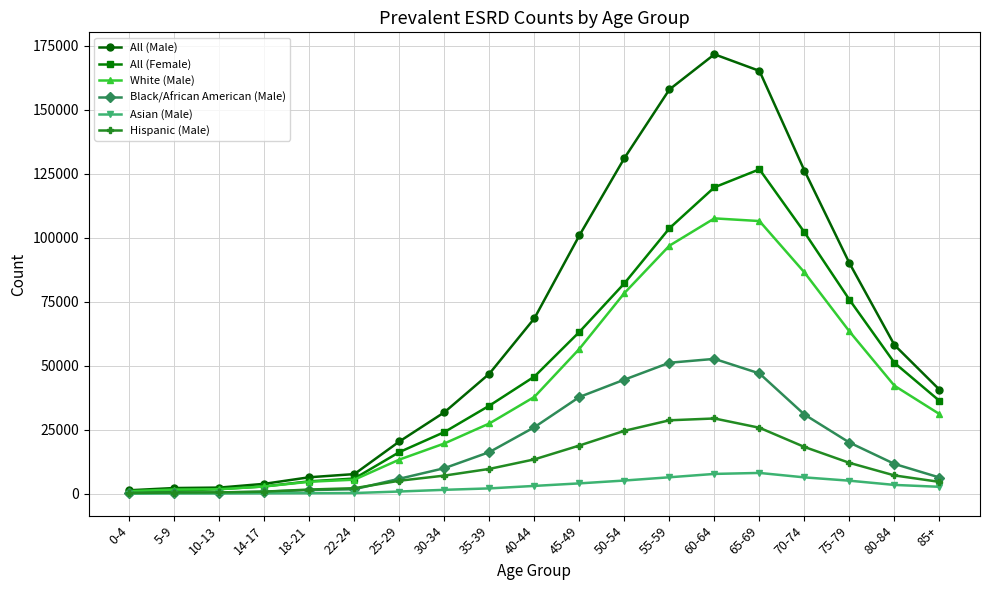

What is the sum of the Hispanic (Male) values at 5-9 and 40-44?

13908